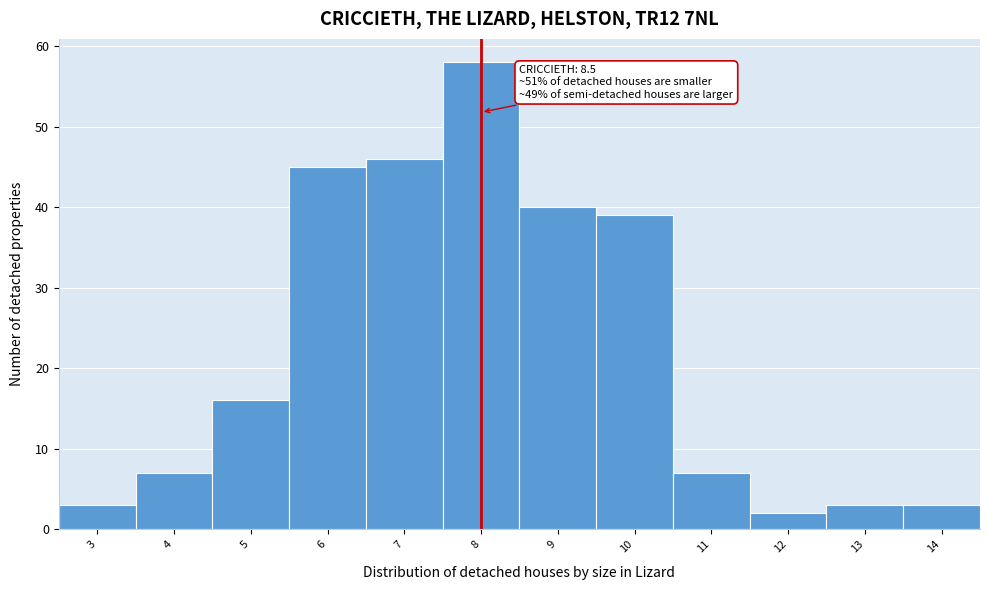

Reading right to left, what are all the values shown in this chart?

14=3	13=3	12=2	11=7	10=39	9=40	8=58	7=46	6=45	5=16	4=7	3=3